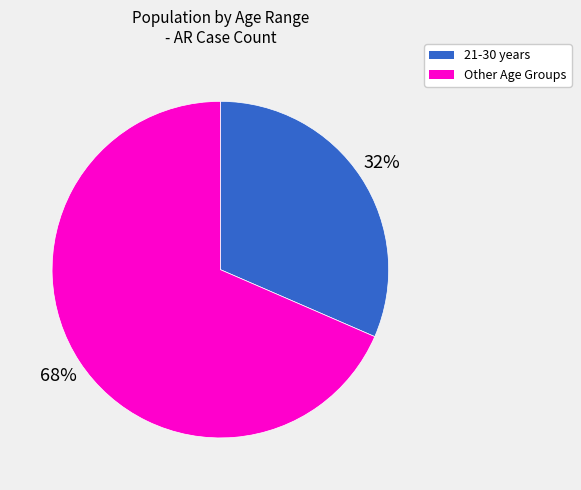

Does any single category account for the majority?

Yes